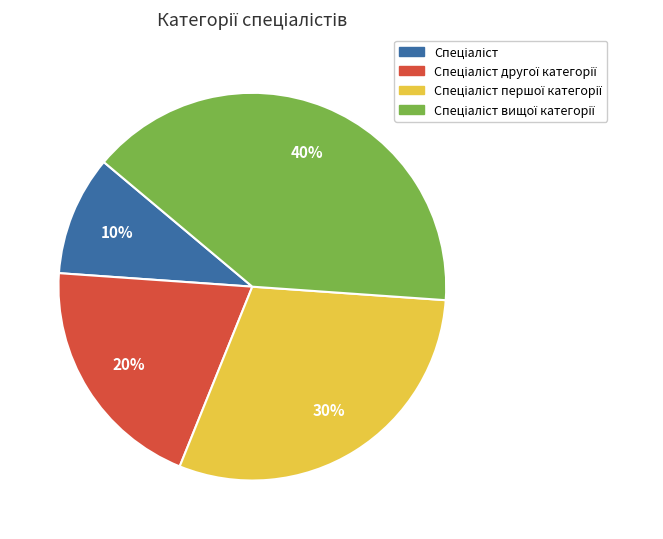

To the nearest percent, what is the average slice percentage?

25%